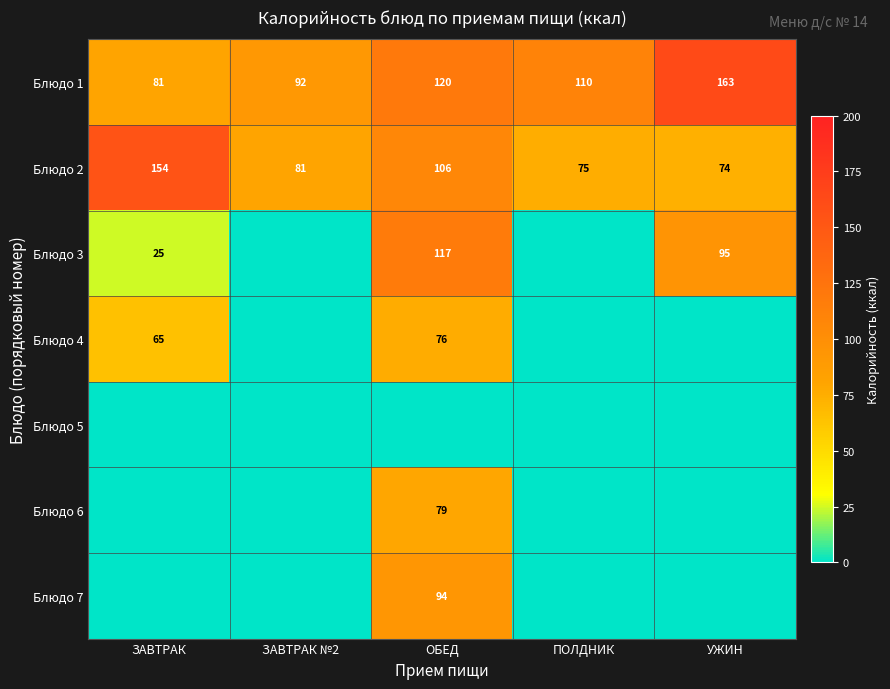

Rank the categories by Блюдо 2 value from highest to lowest.

ЗАВТРАК, ОБЕД, ЗАВТРАК №2, ПОЛДНИК, УЖИН